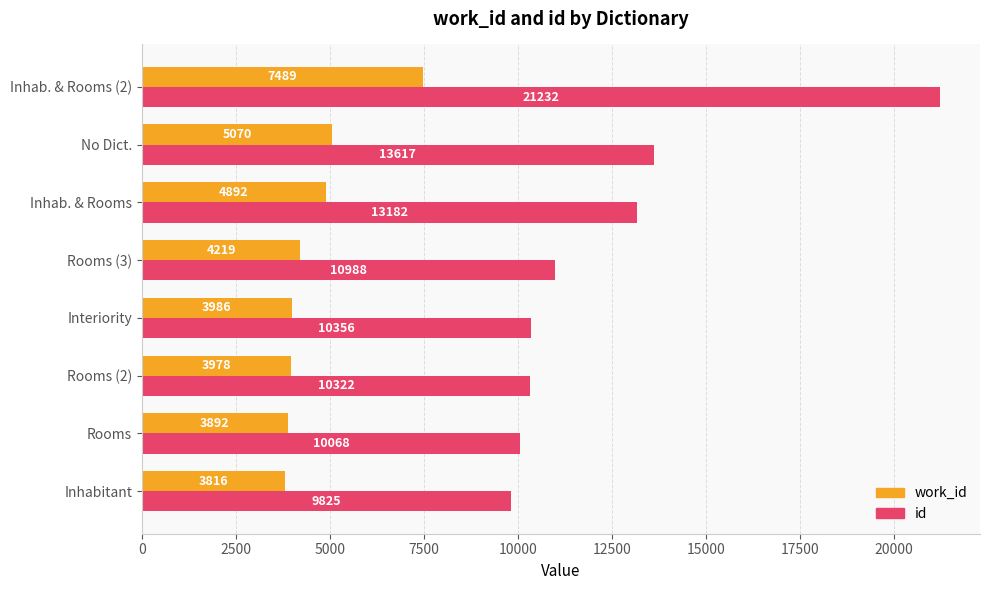

True or false: id has a value of 13182 at Inhab. & Rooms.

True